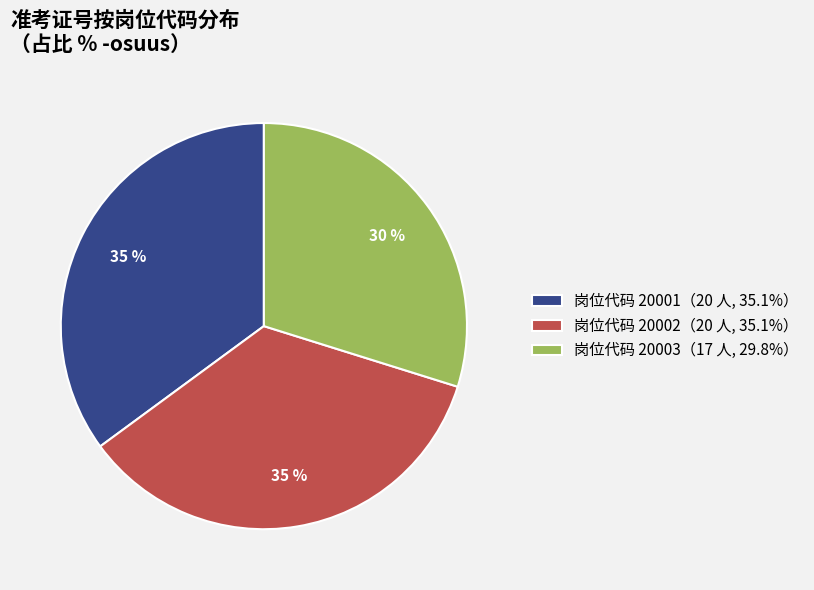

How many segments does this pie chart have?

3